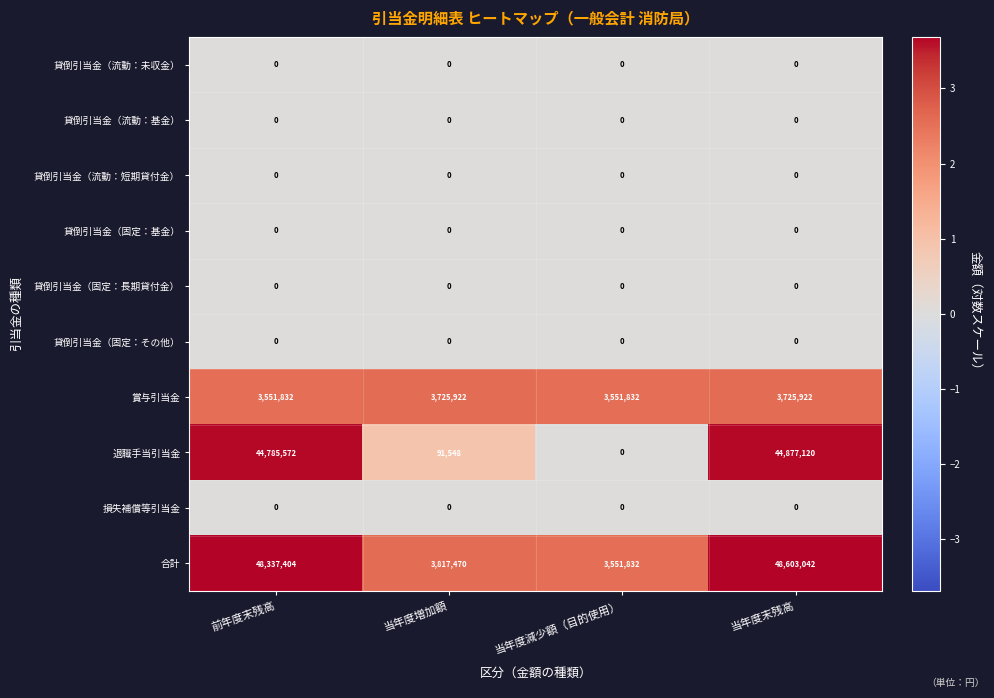

What is the sum of all 合計 values?

104309748